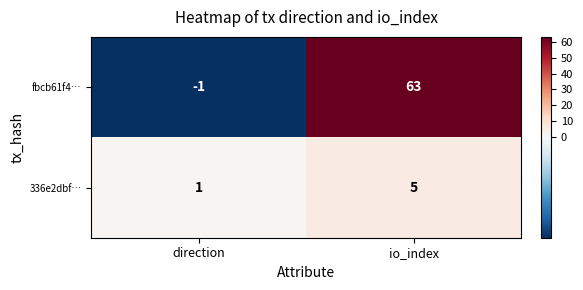

What is the difference between the highest and lowest values at io_index?

58